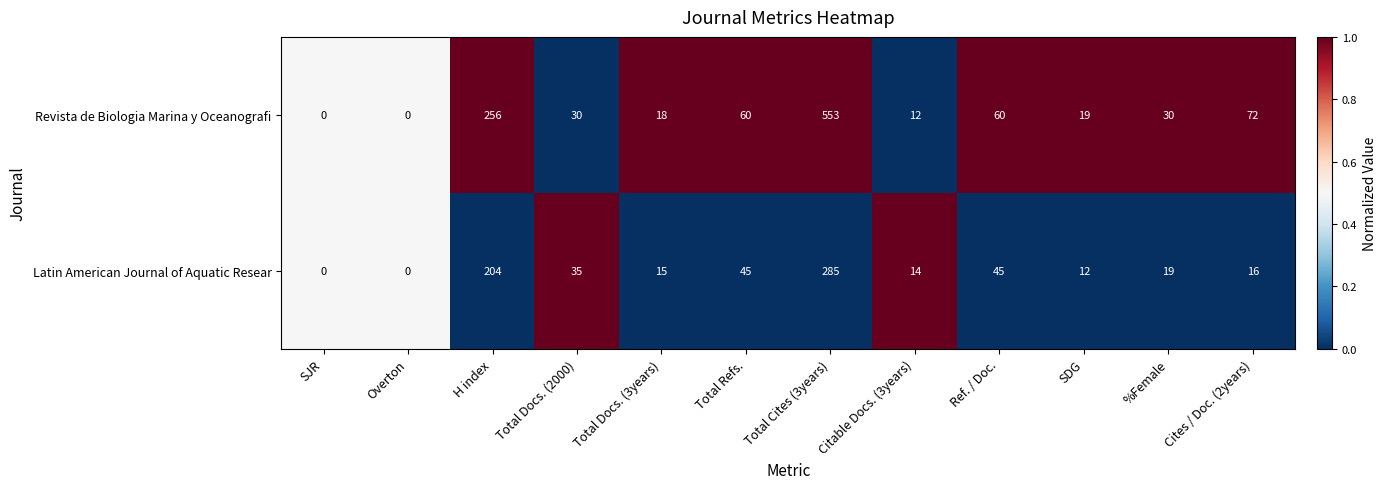

Which category has the highest value across all series?

Total Cites (3years)